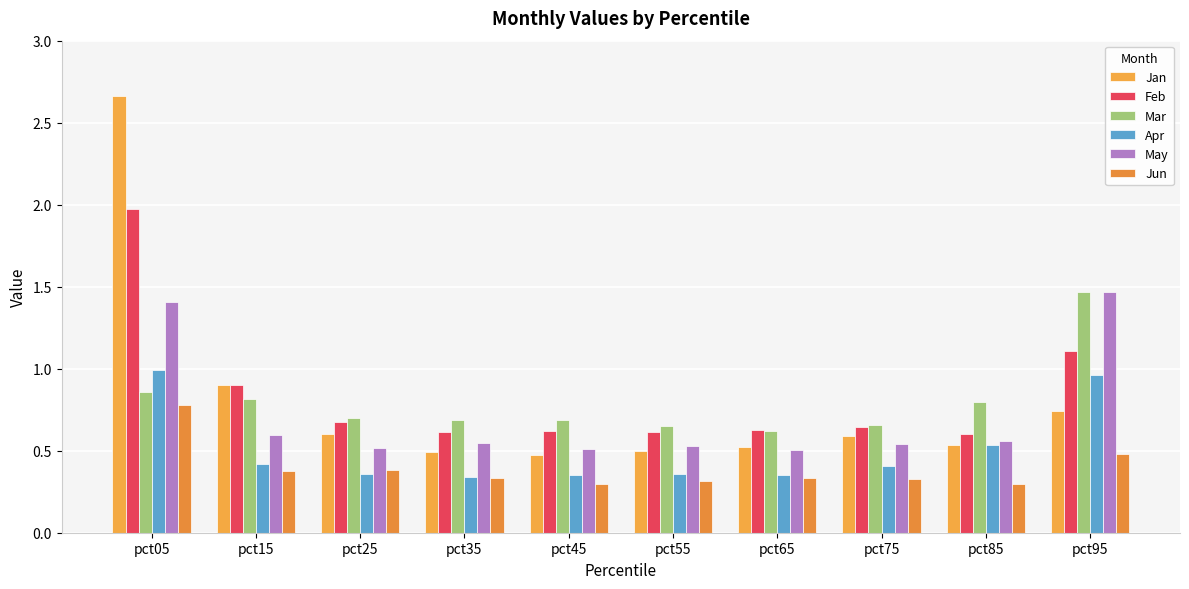

How many Jun values are between 0 and 1?

10